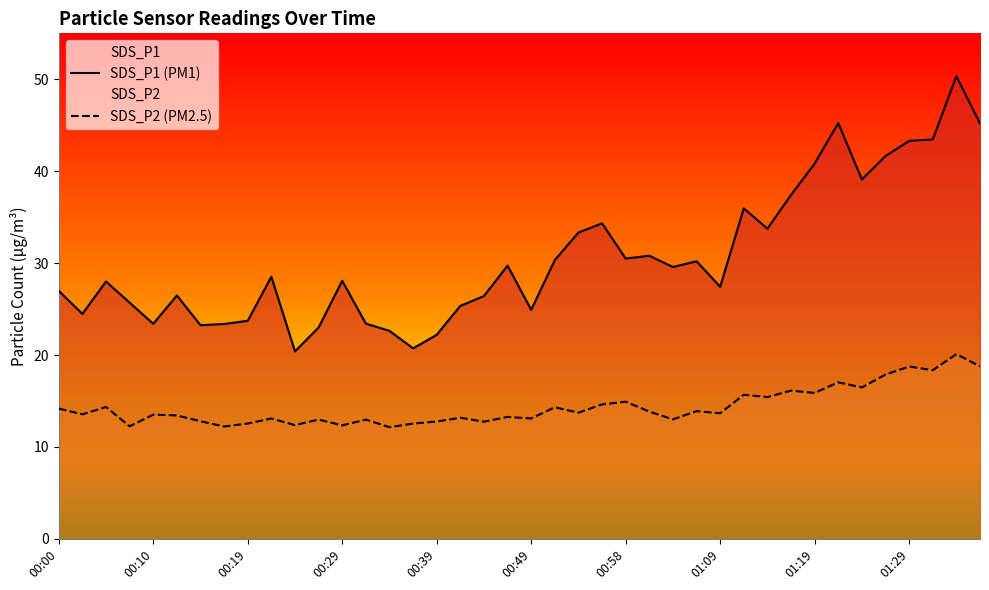

True or false: SDS_P1 (PM1) has more than 2 interior local peaks.

True